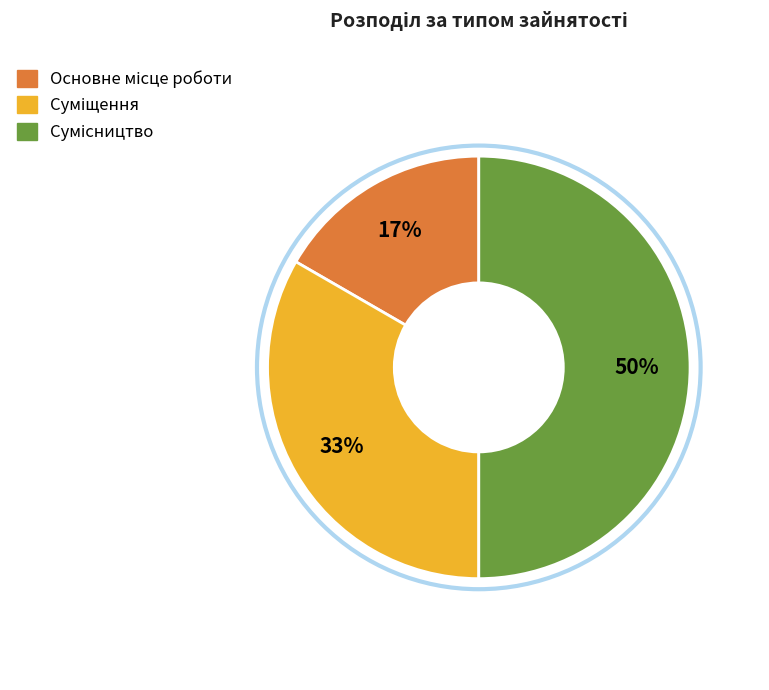

To the nearest percent, what is the average slice percentage?

33%